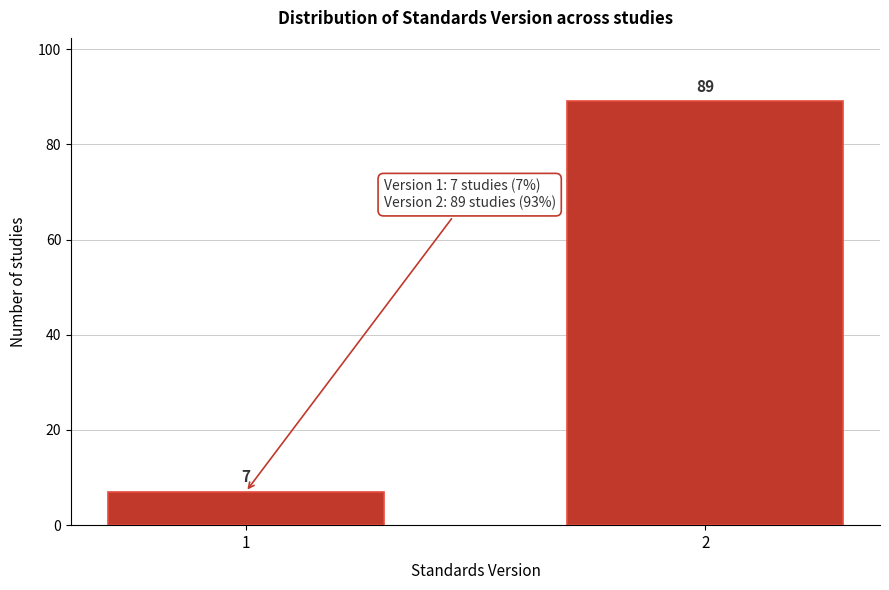

Reading left to right, list all the values displayed in this chart.

1=7	2=89